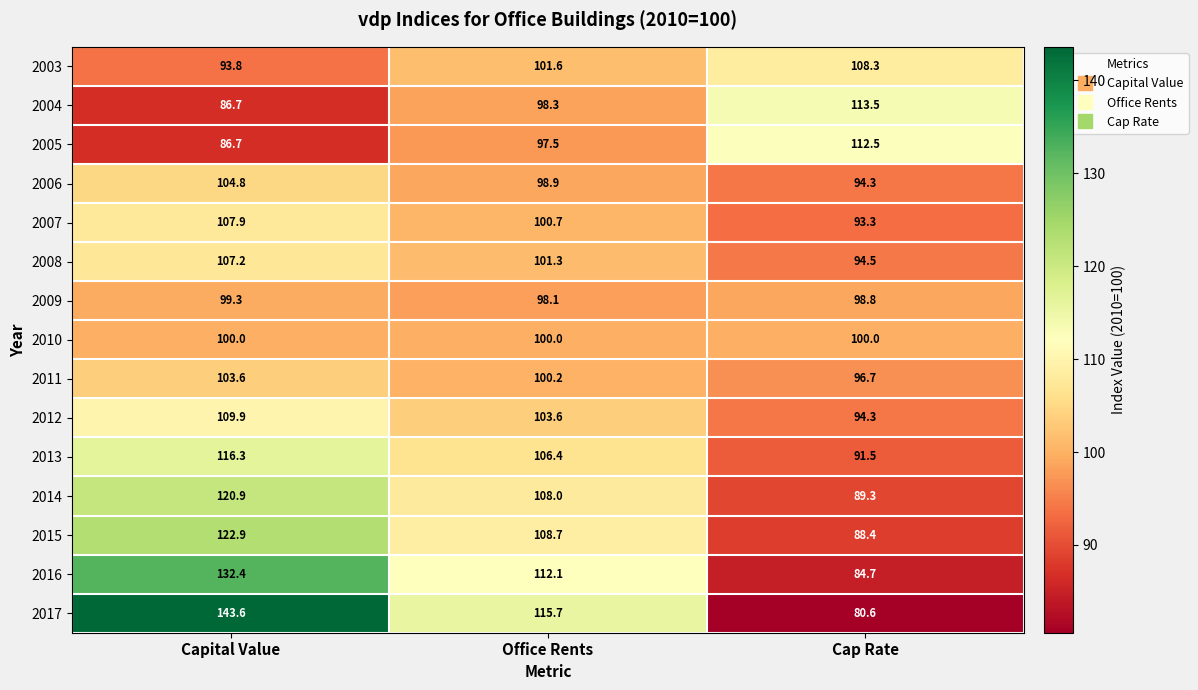

What is the maximum value shown in the chart?

143.6